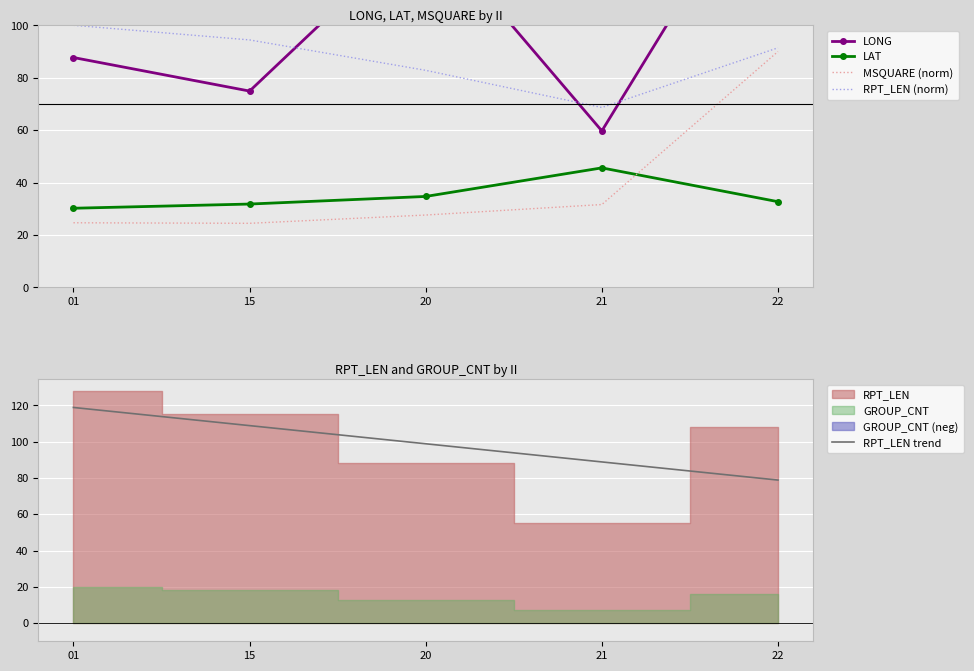

Is it true that RPT_LEN (norm) equals 141.7 at 22?

False